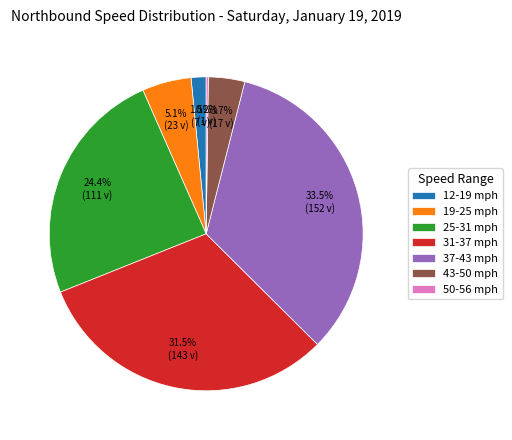

Is there any slice that represents more than half of the pie?

No